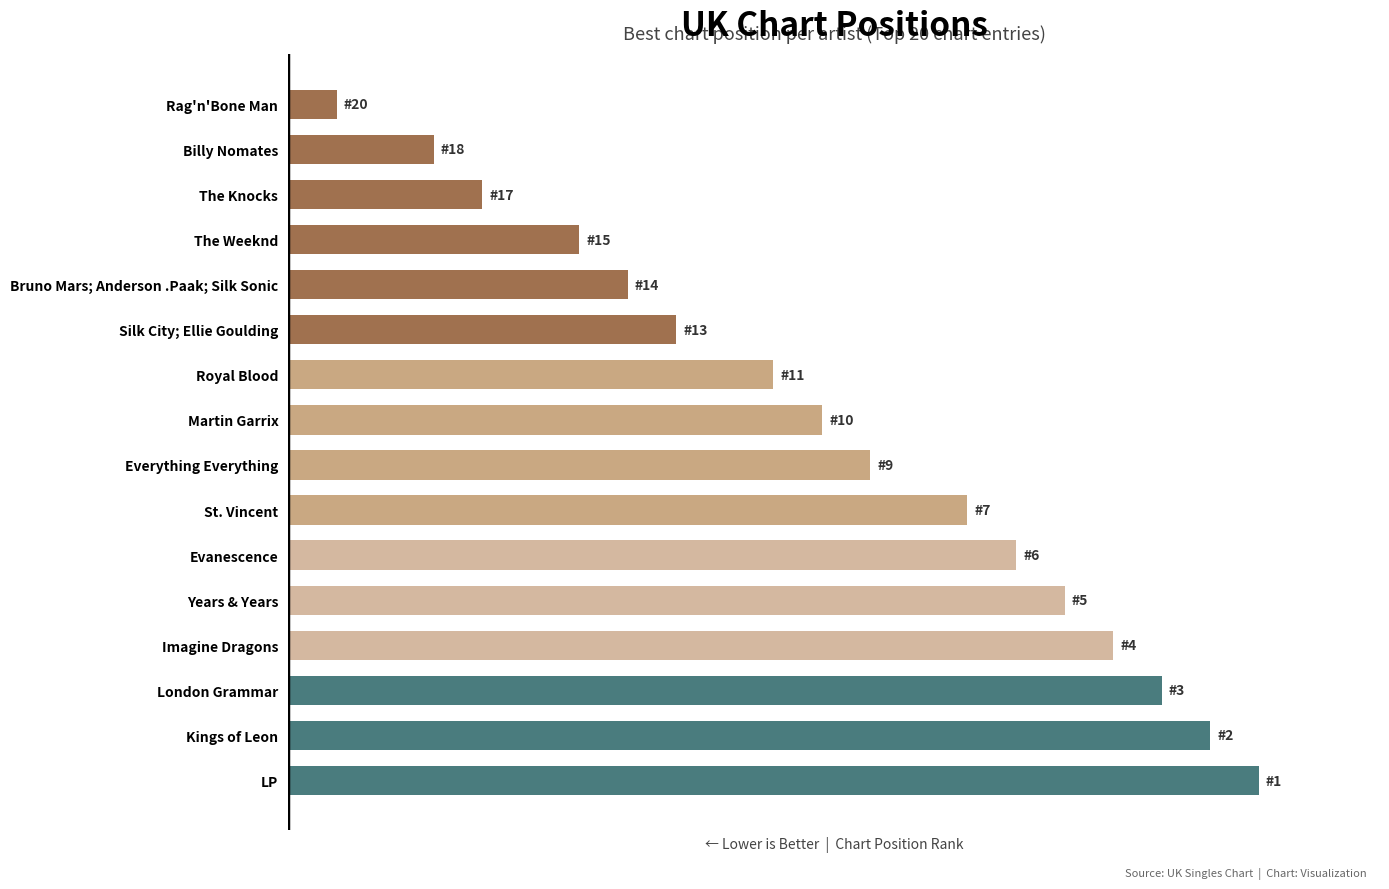

Does the chart contain any negative values?

No